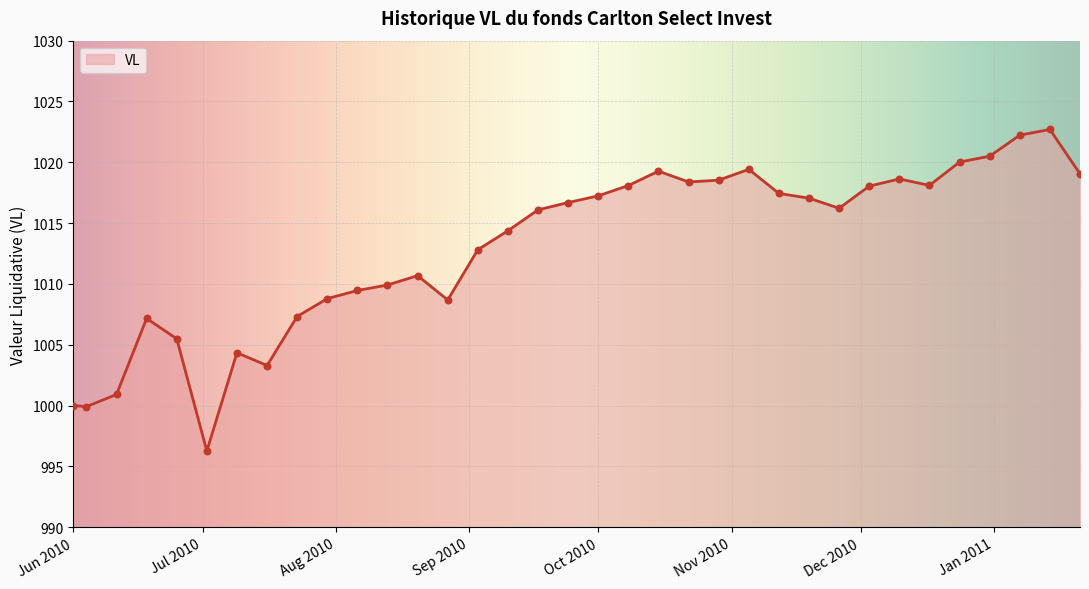

Which has a higher value, 2010-09-03 or 2010-07-30?

2010-09-03